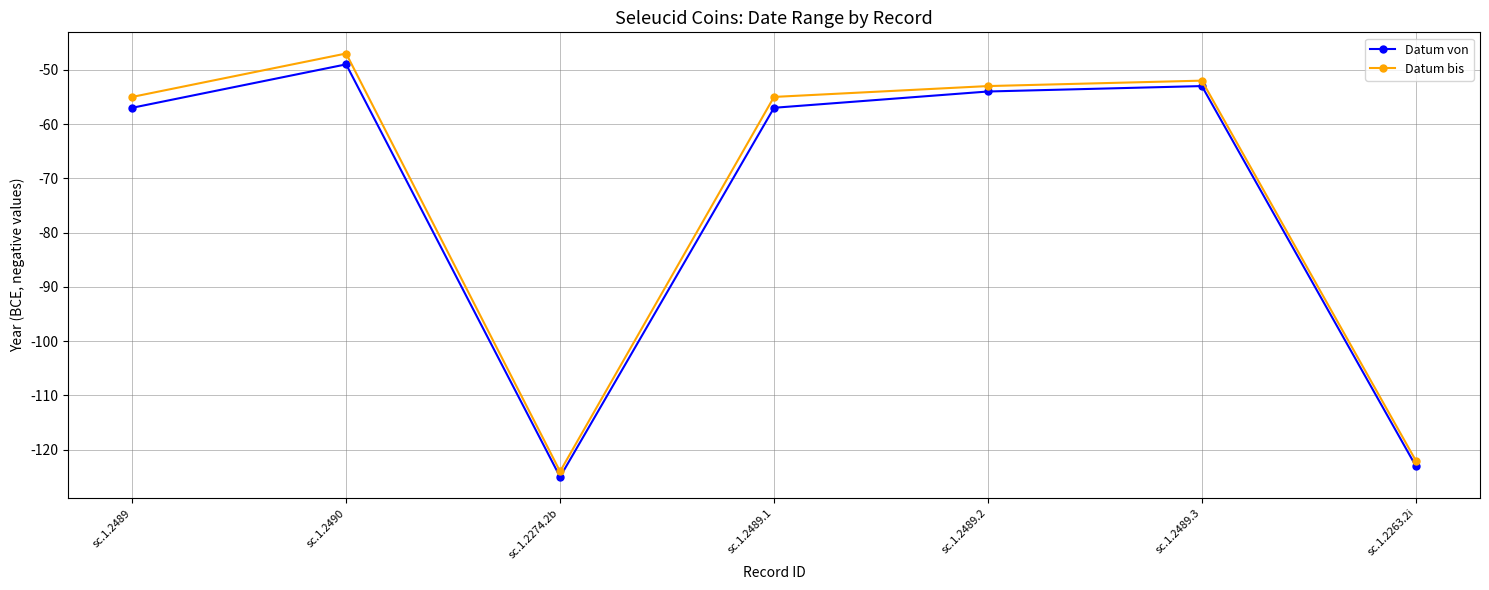

How many data points in Datum bis are above -55?

3